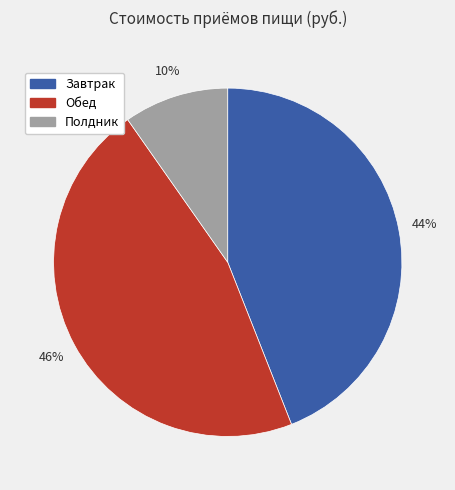

Count the number of slices in the pie.

3